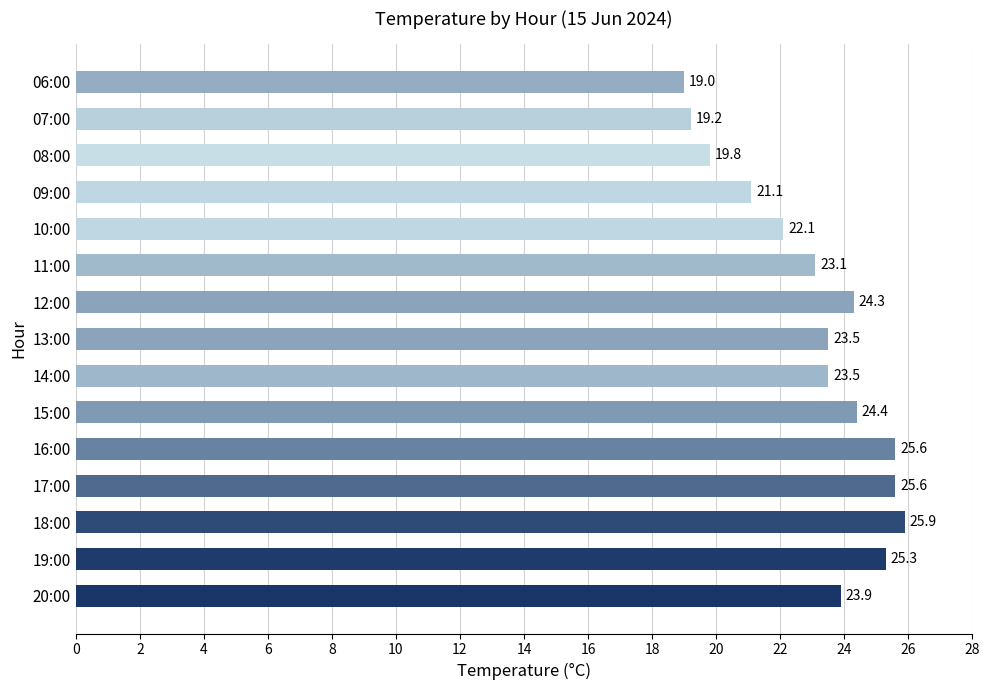

Where is the data nearest to the value 22?

10:00